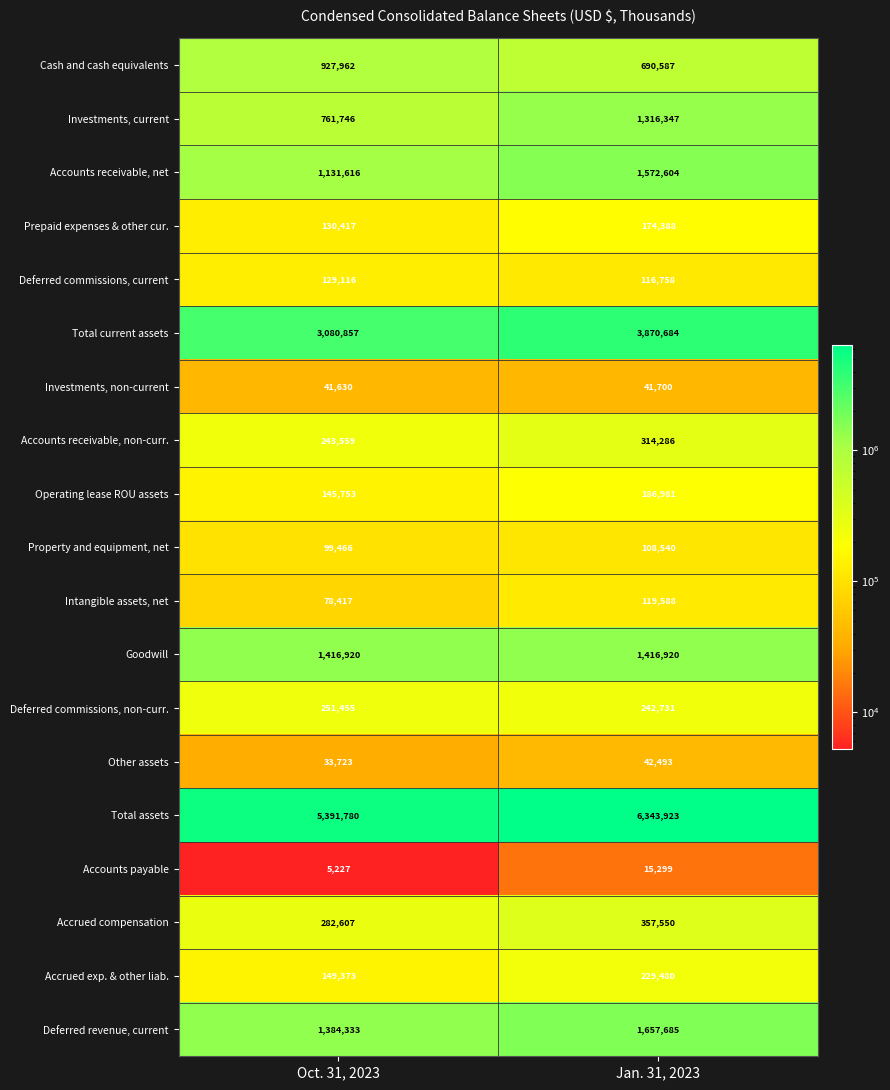

Between Oct. 31, 2023 and Jan. 31, 2023, which series saw the biggest shift?

Total assets